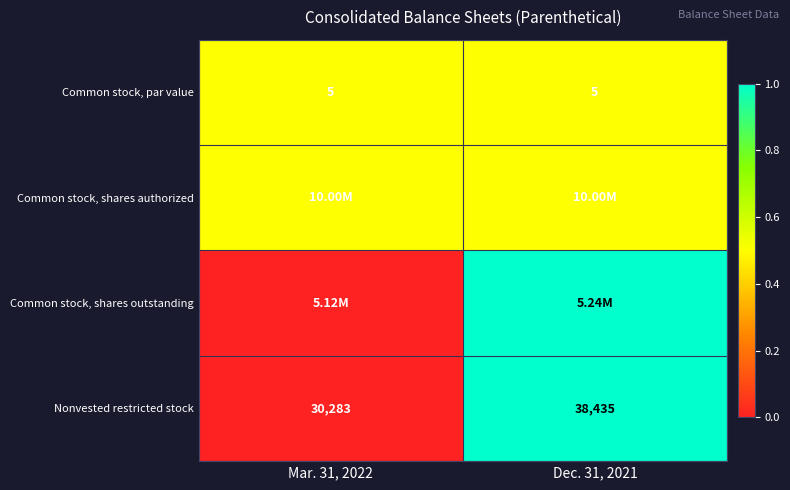

What is the difference between the maximum and minimum values in the Nonvested restricted stock series?

8152.0